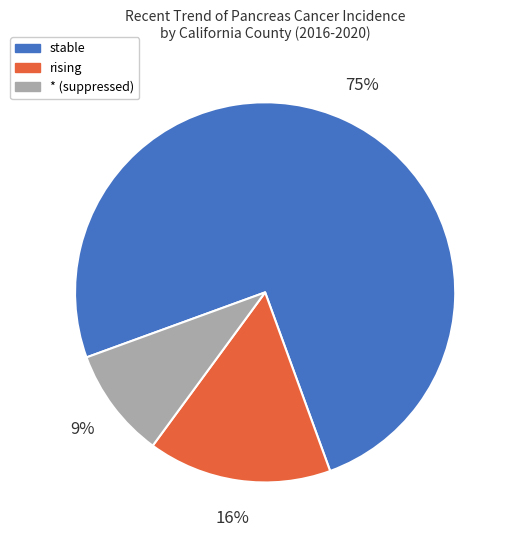

What is the smallest slice in the pie chart?

* (suppressed)